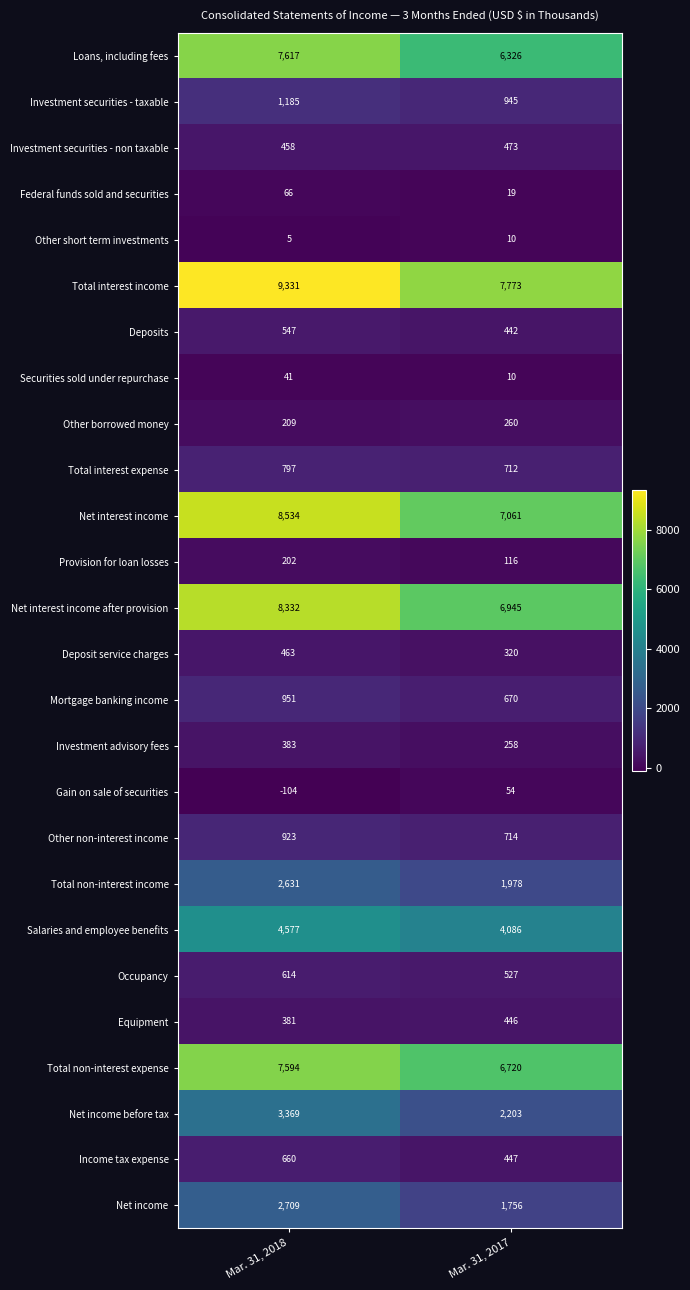

What is the difference between the Total non-interest expense values at Mar. 31, 2017 and Mar. 31, 2018?

874